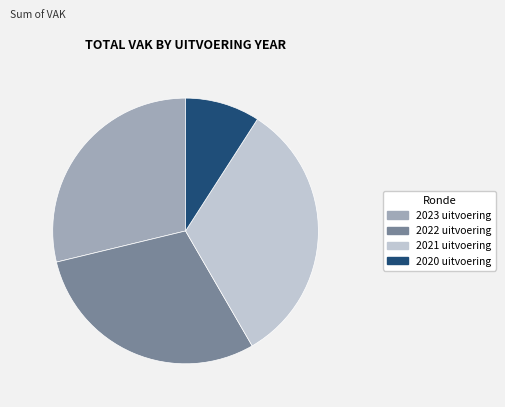

Combined, do 2022 uitvoering and 2020 uitvoering account for over 50%?

No